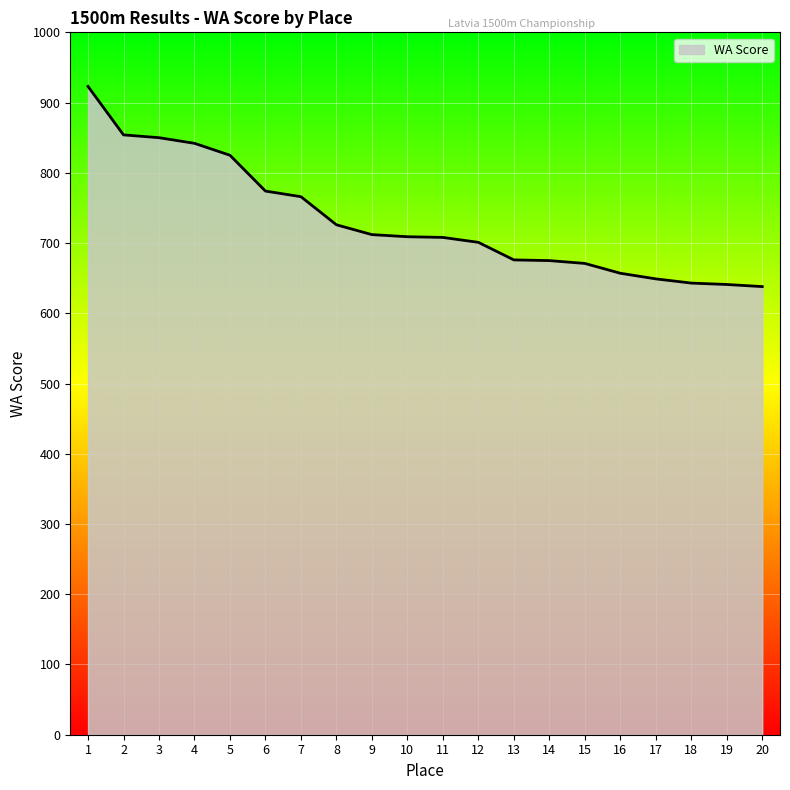

What is the minimum value shown in the chart?

638